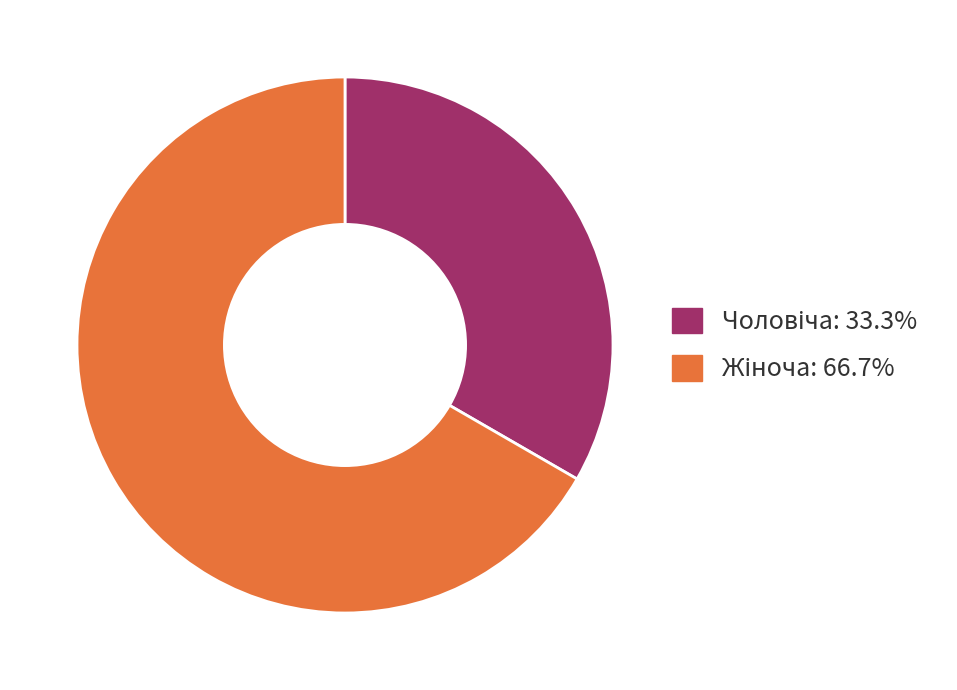

Is there any slice that represents more than half of the pie?

Yes